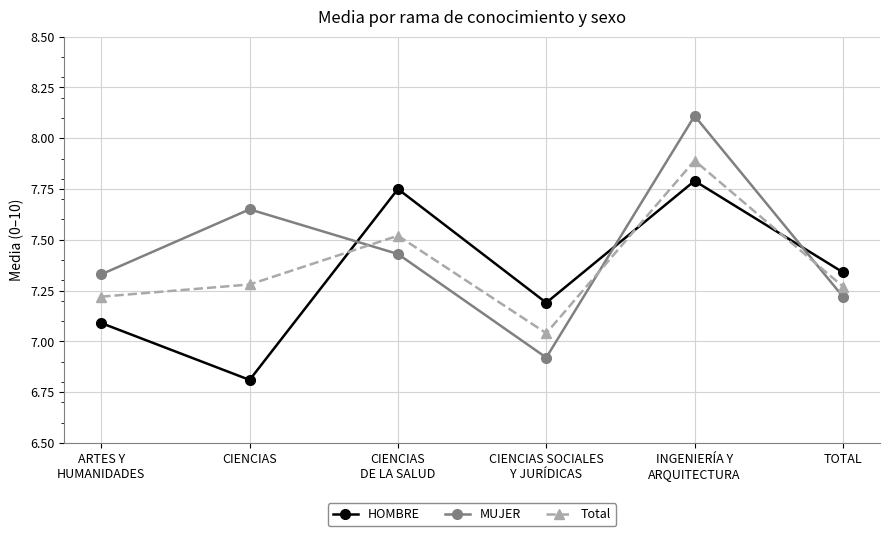

What are all the series names shown in the legend?

HOMBRE, MUJER, Total